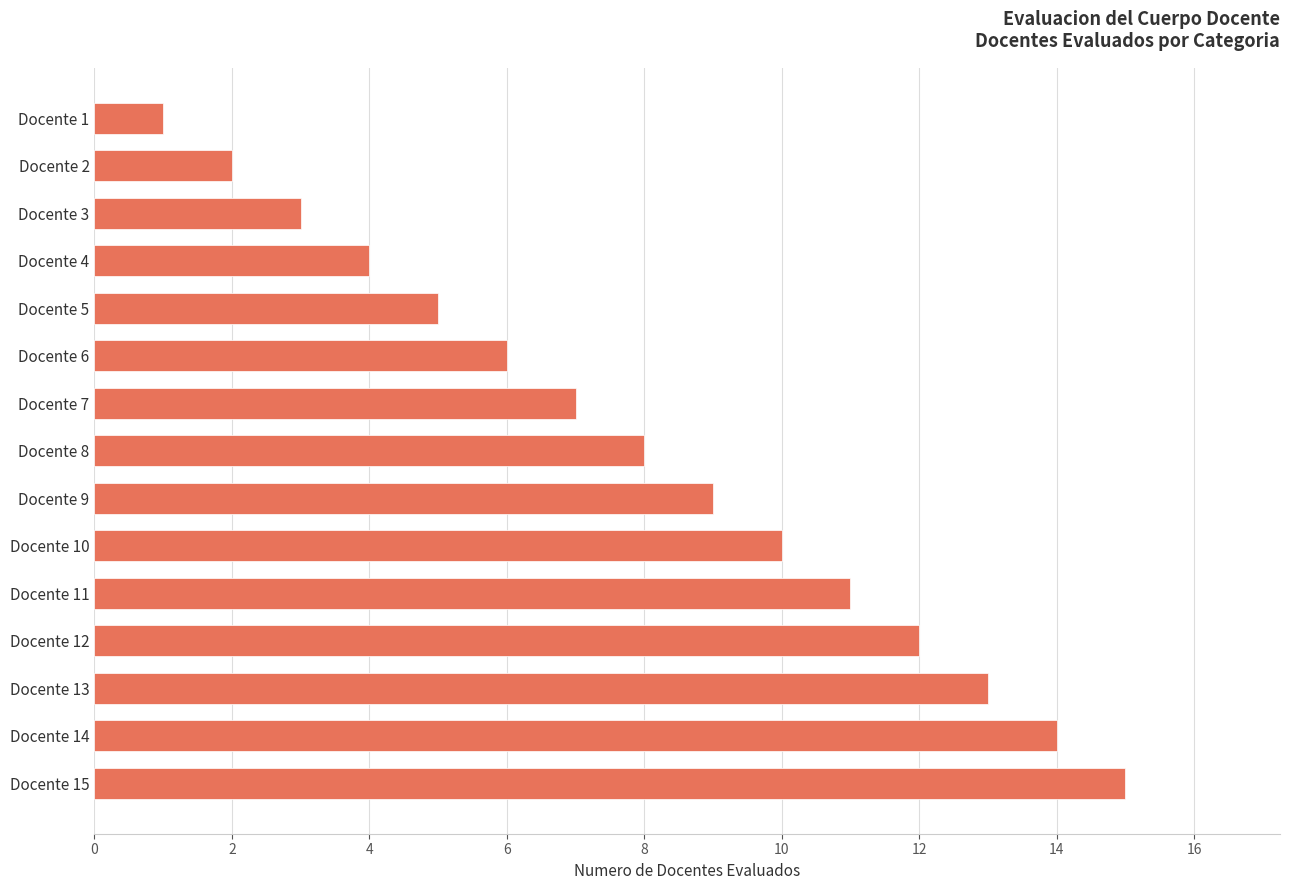

Are the bars grouped side by side (vs. stacked)?

No